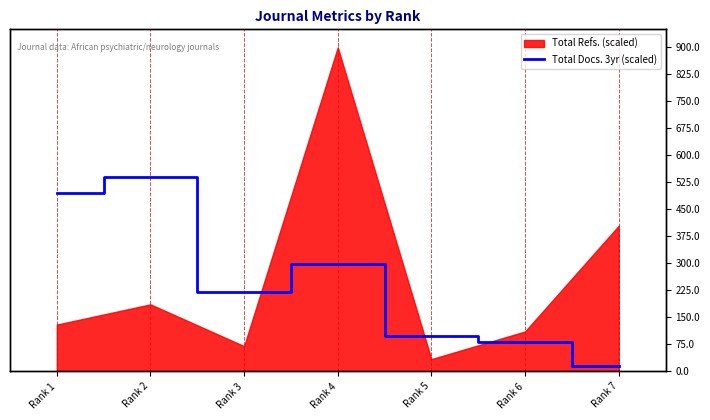

What is the approximate value at Rank 6?

81.8